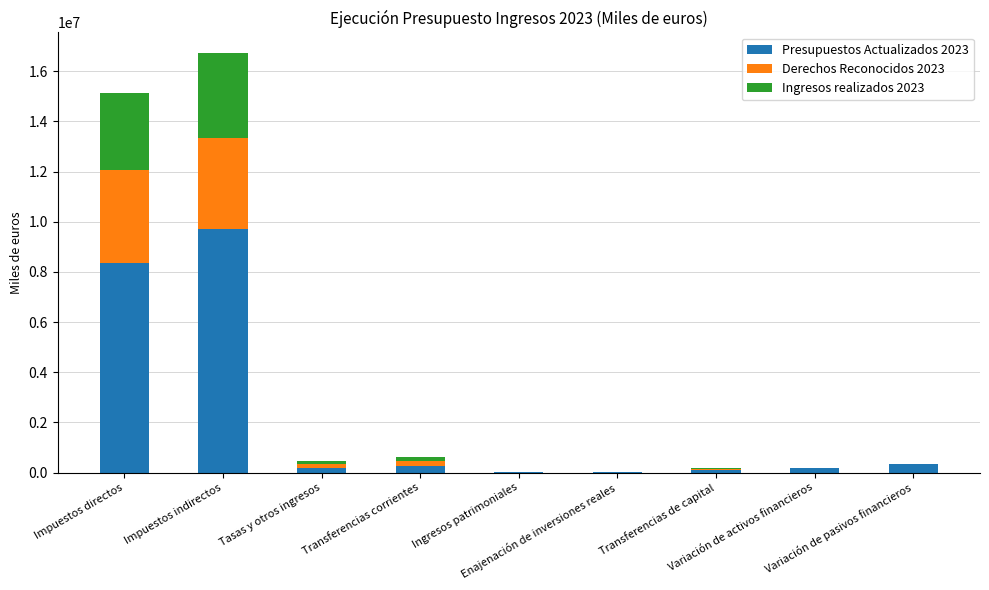

What is the sum of all Presupuestos Actualizados 2023 values?

19185497.6